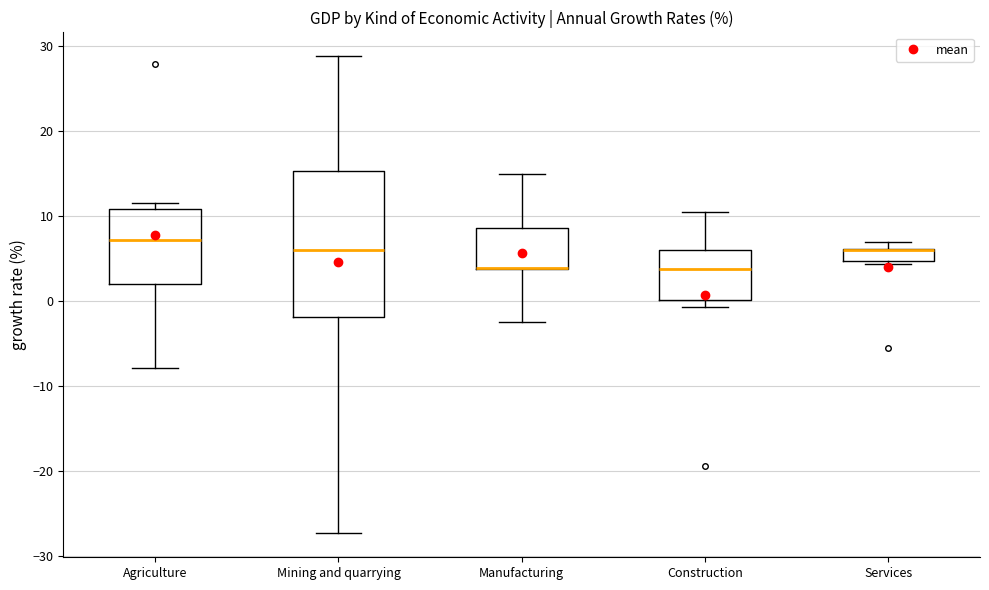

Where does the median line of the box for Agriculture sit on the y-axis? The values are not printed on the chart, so give them approximately, as read against the axis.

7